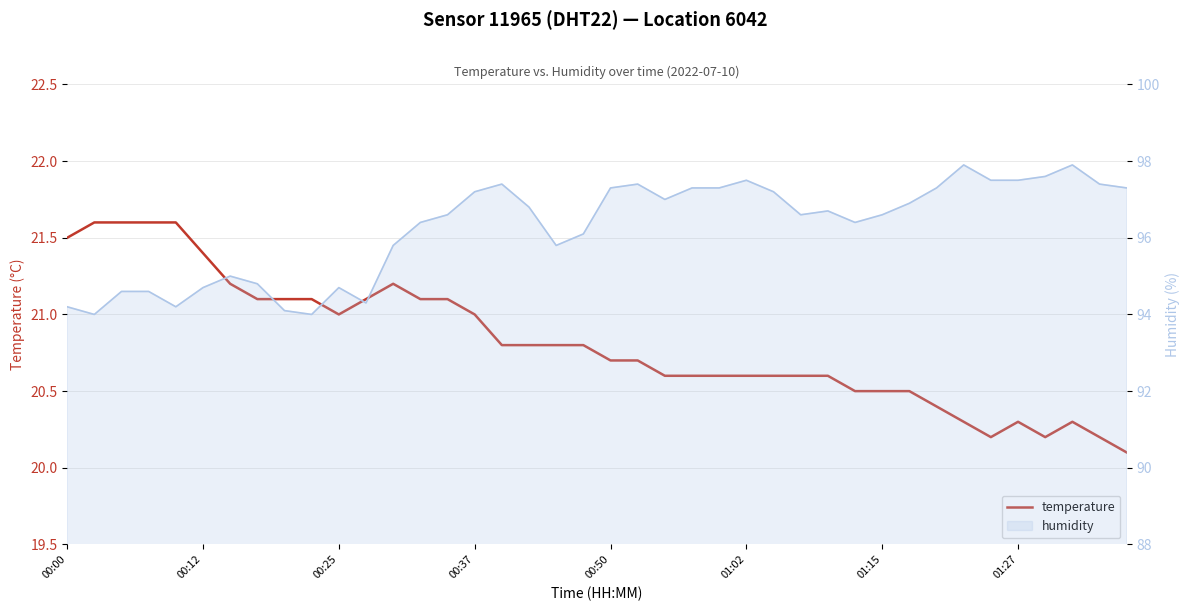

Does the chart display data point markers on the line(s)?

No